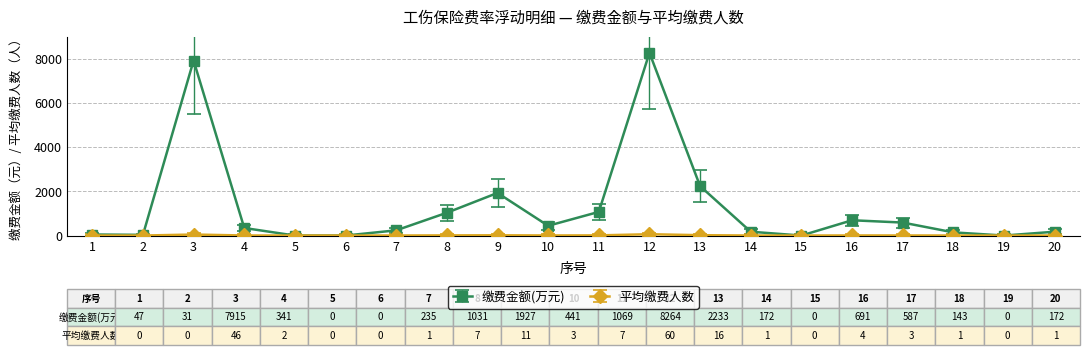

Does the chart display data point markers on the line(s)?

Yes